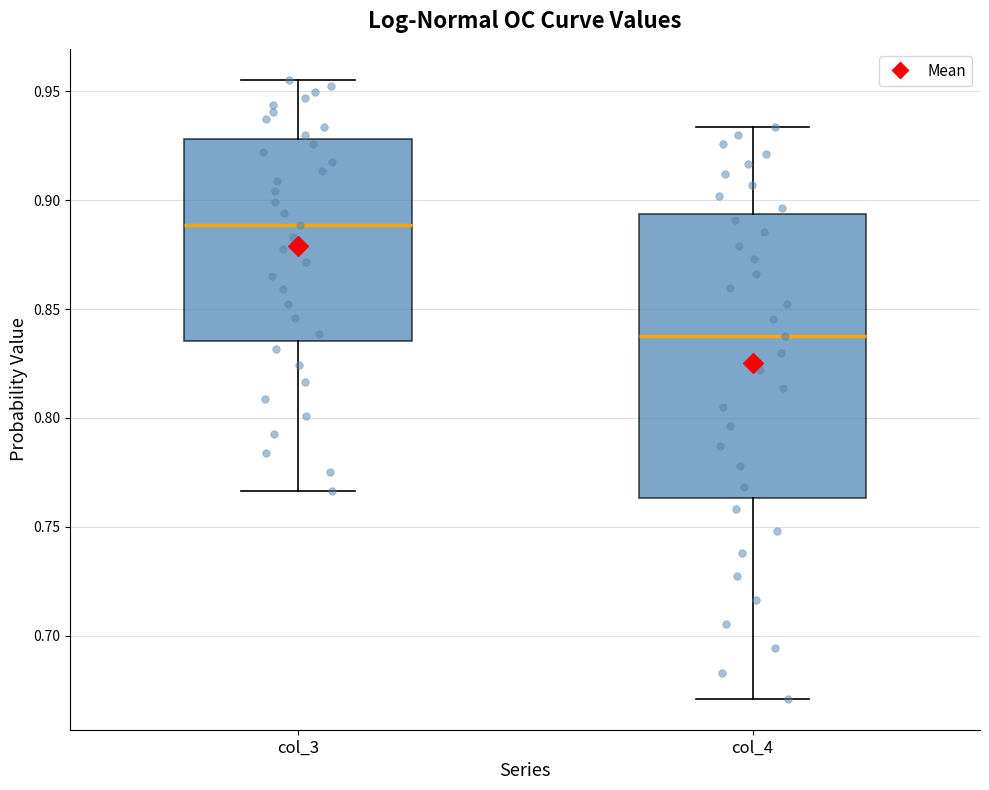

Reading left to right, transcribe this box plot: for each box, give where its median line is, the range the box spans, and where its two whiskers end, as read against the y-axis. The values are not printed on the chart, so give them approximately, as read against the axis.

col_3: median 0.890, box 0.835 to 0.930, whiskers 0.765 to 0.955
col_4: median 0.840, box 0.765 to 0.895, whiskers 0.670 to 0.935